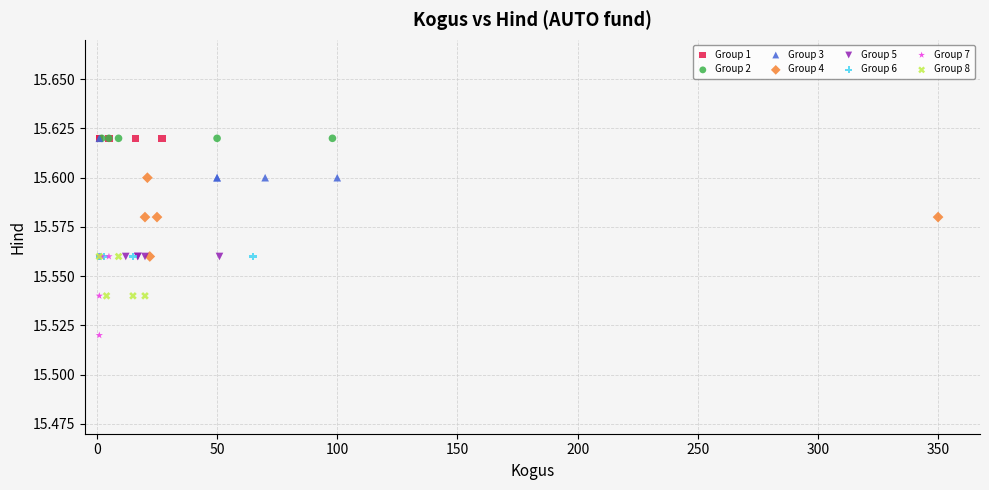

Which series reaches the minimum Y coordinate?

Group 7